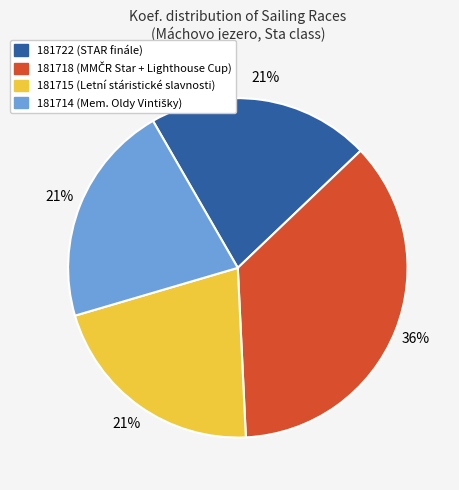

To the nearest percent, what is the combined percentage of 181722 and 181715?

42%